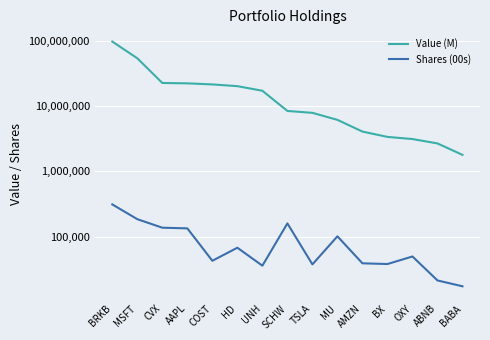

Reading left to right, extract all data points from this chart.

Value (M): BRKB=96522428	MSFT=53578537	CVX=22467295	AAPL=22177731	COST=21350007	HD=20084687	UNH=17086019	SCHW=8392690	TSLA=7851739	MU=6133561	AMZN=4060020	BX=3365502	OXY=3121500	ABNB=2674600	BABA=1788150
Shares (00s): BRKB=312603	MSFT=185843	CVX=137701	AAPL=134492	COST=42969	HD=68056	UNH=36154	SCHW=160227	TSLA=37847	MU=101650	AMZN=39307	BX=38314	OXY=50000	ABNB=21500	BABA=17500